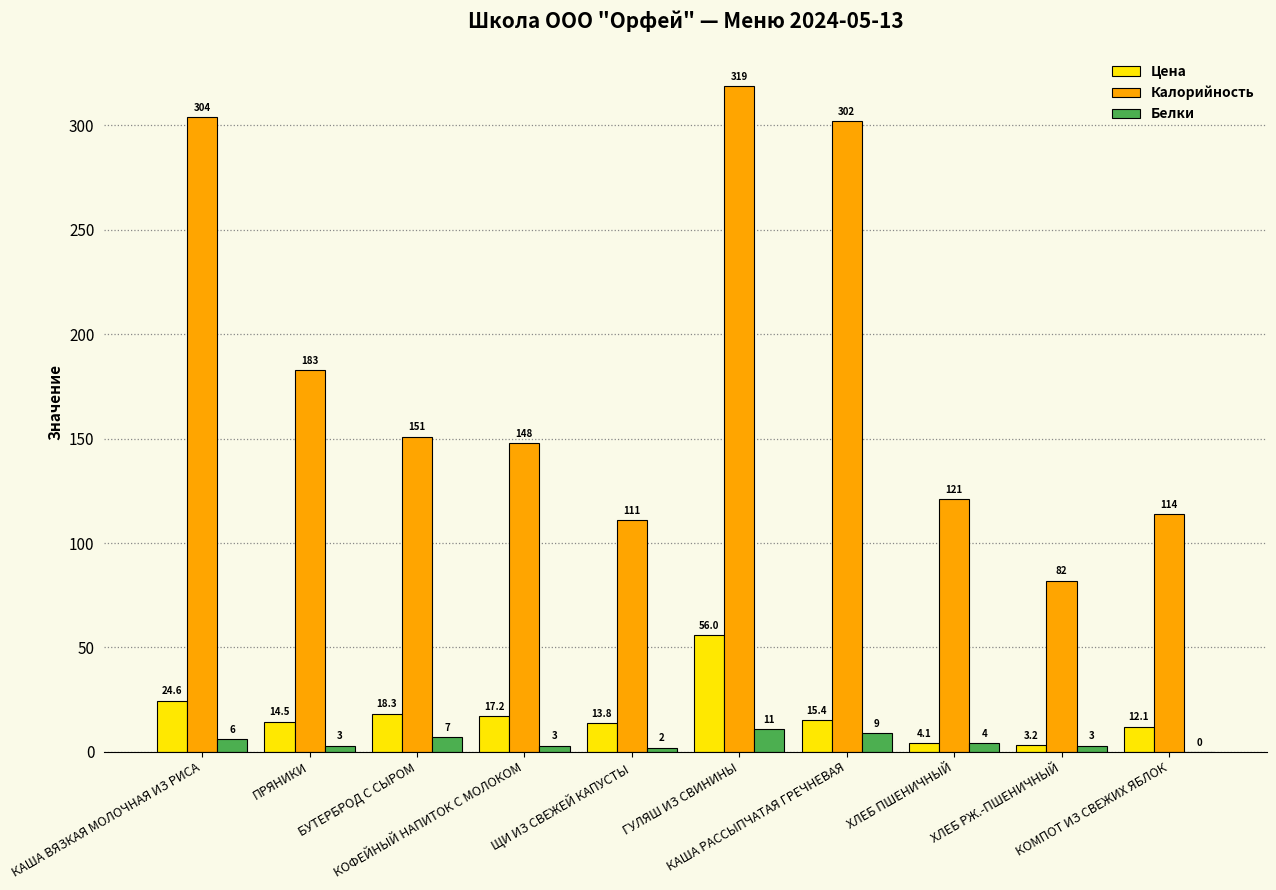

What is the sum of all Белки values?

48.0